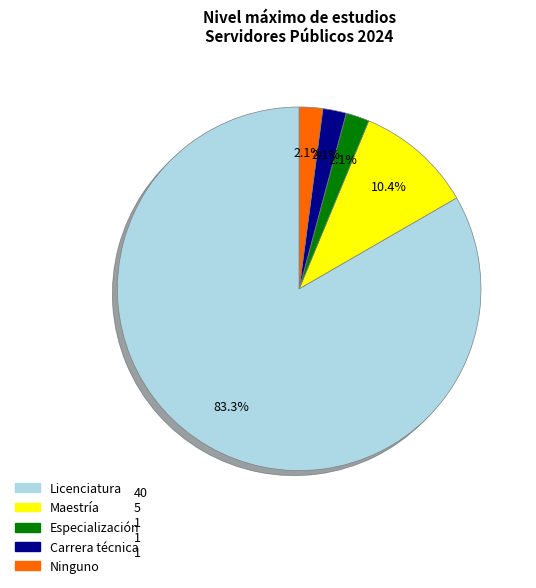

Which slice is the largest?

Licenciatura